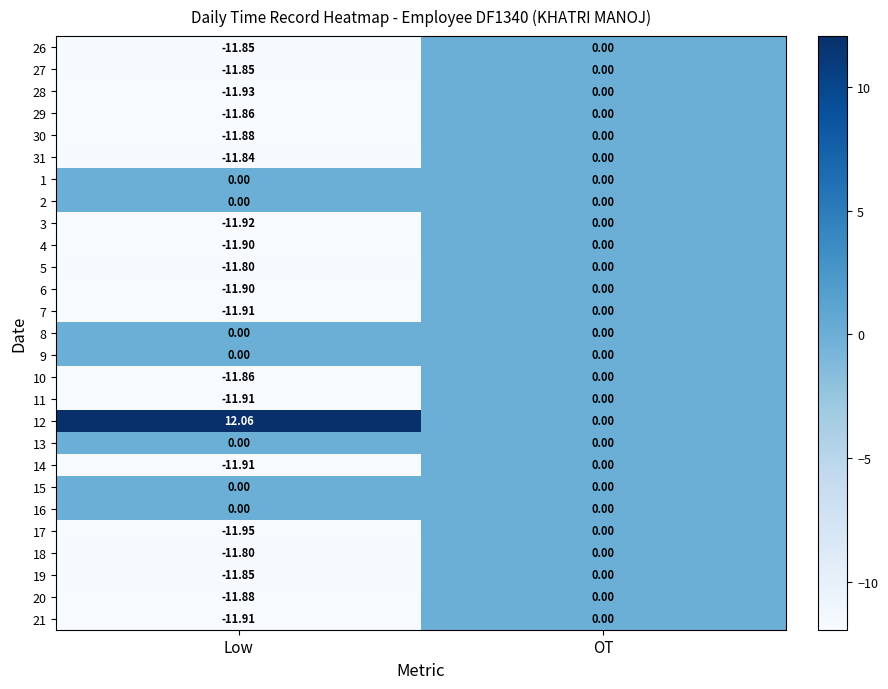

Rank the categories by 4 value from lowest to highest.

Low, OT